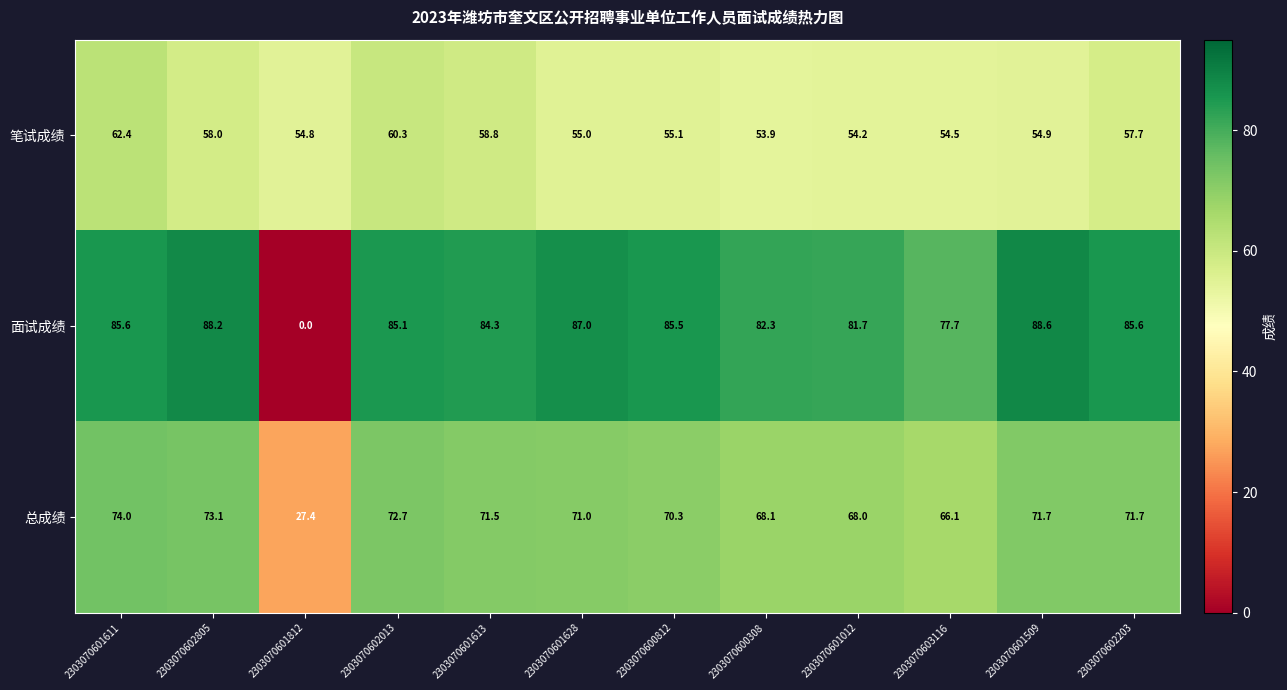

What is the difference between the 面试成绩 values at 2303070601012 and 2303070602203?

3.9